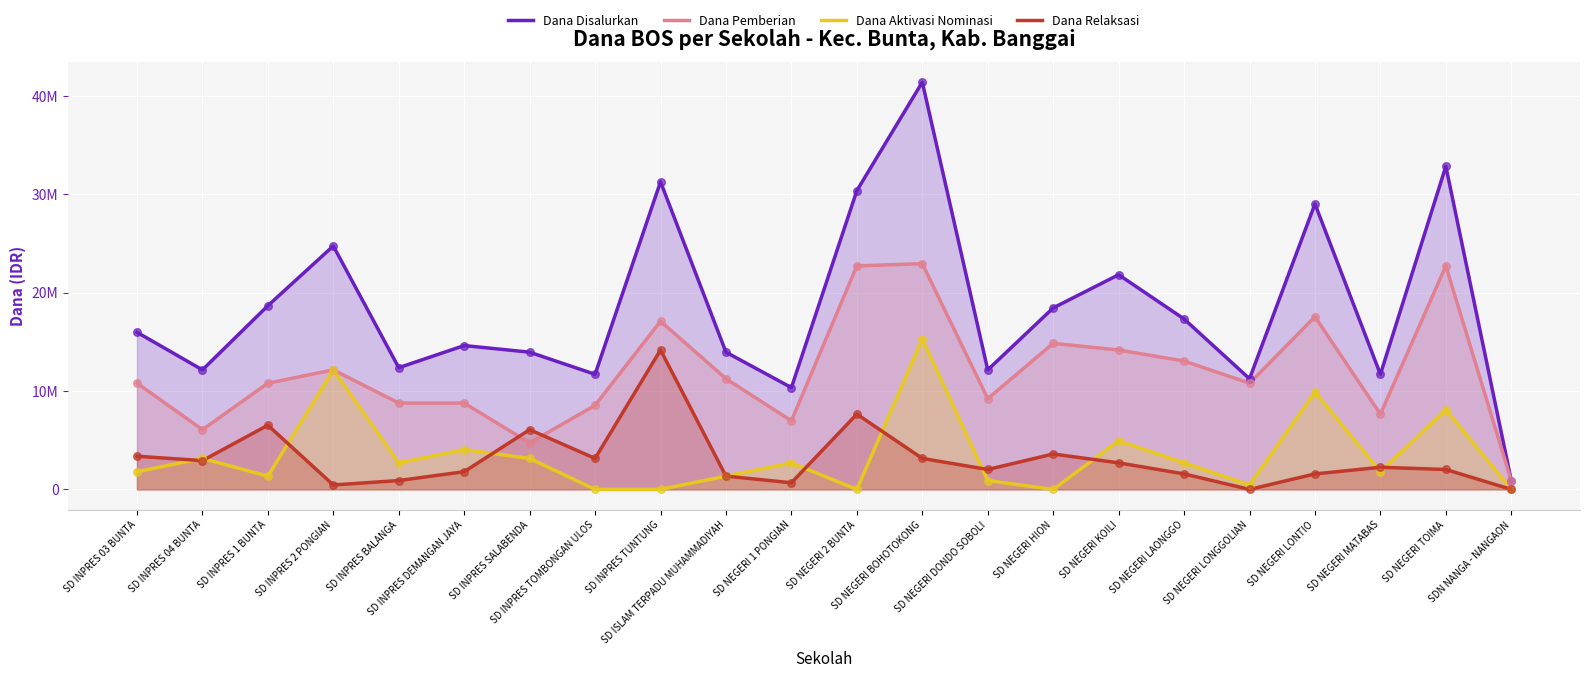

What are all the series names shown in the legend?

Dana Disalurkan, Dana Pemberian, Dana Aktivasi Nominasi, Dana Relaksasi